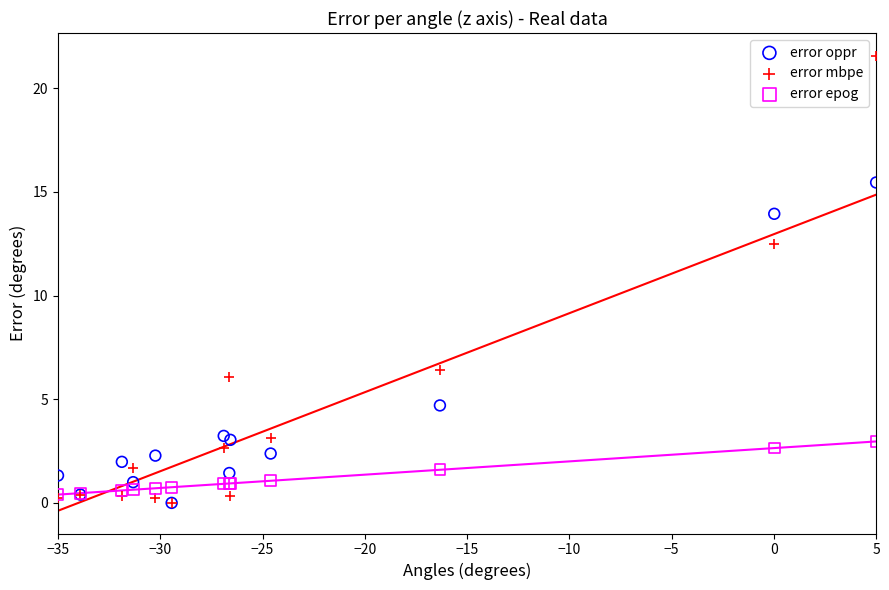

Which series contains the highest Y value?

error mbpe